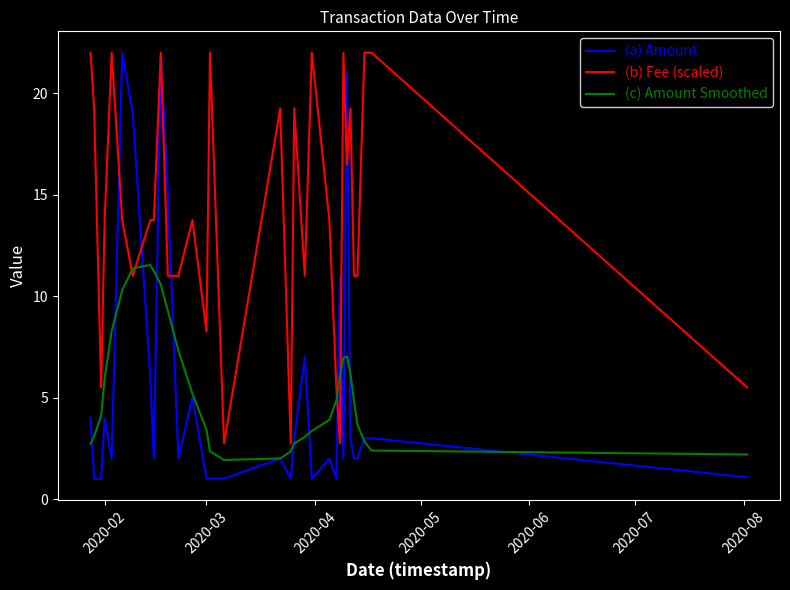

What is the minimum value shown in the chart?

1.0